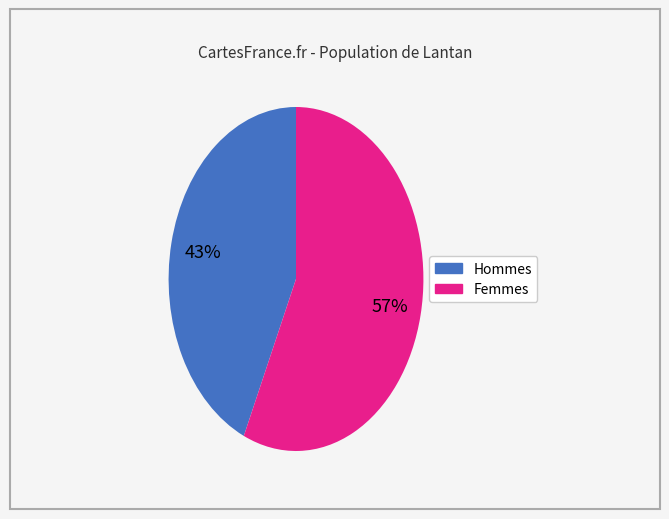

Is there any slice that represents more than half of the pie?

Yes